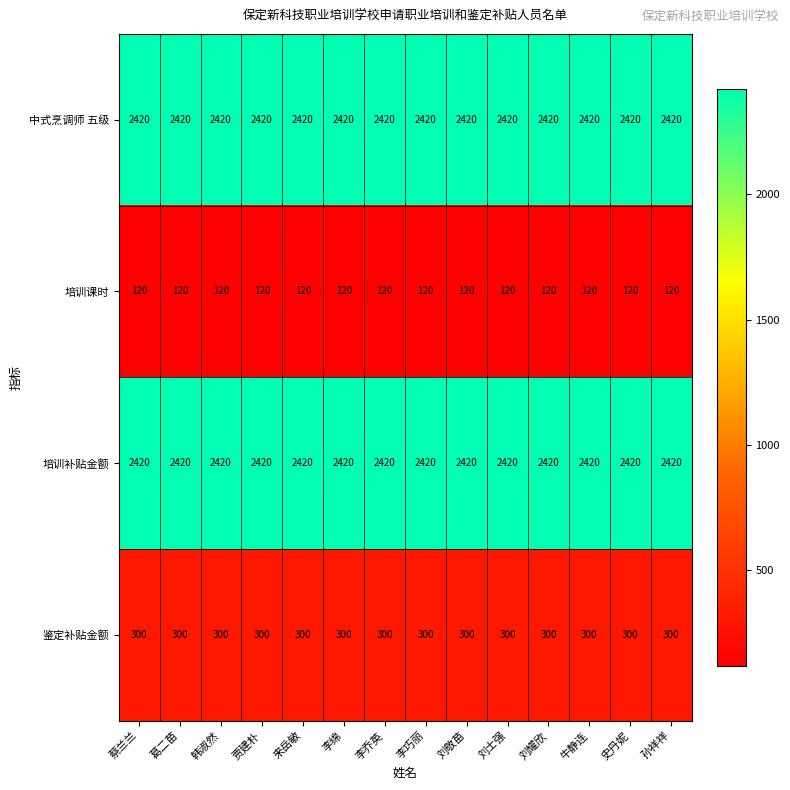

What is the sum of all 鉴定补贴金额 values?

4200